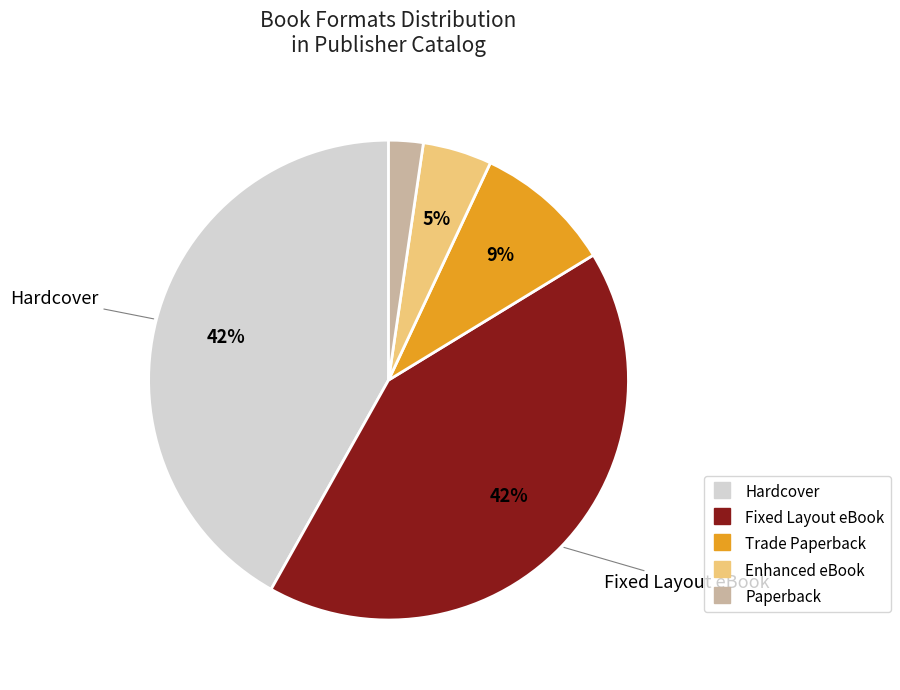

To the nearest percent, what is the average slice percentage?

20%